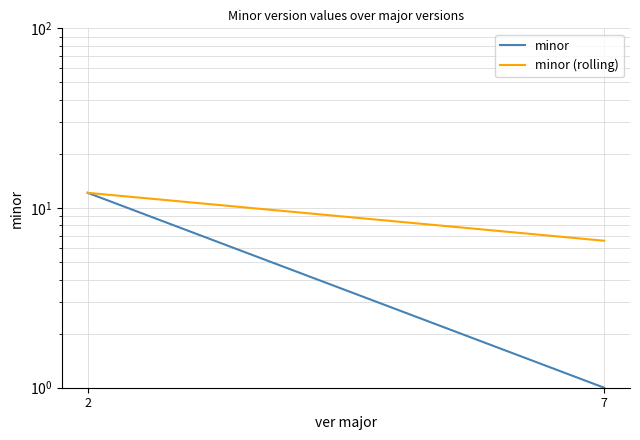

Which series has the largest total across all categories?

minor (rolling)